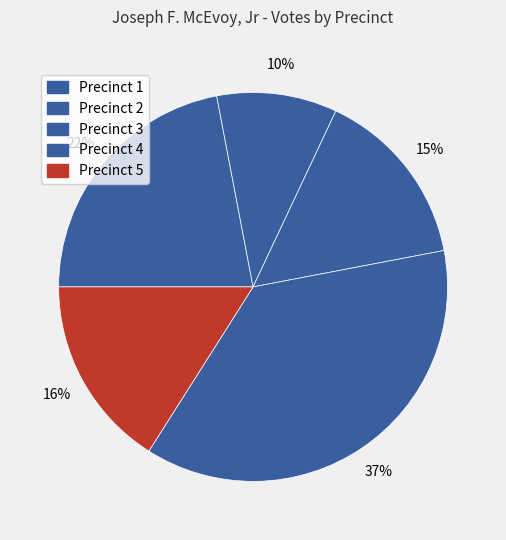

True or false: Precinct 4 accounts for 37% of the total.

True